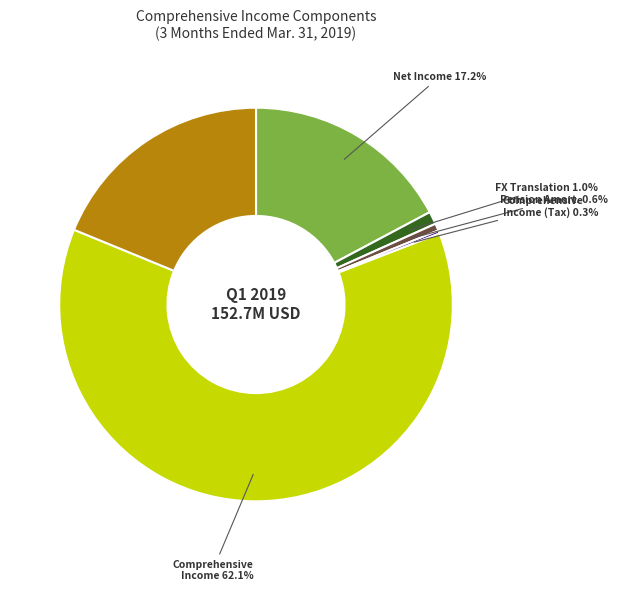

Is there any slice that represents more than half of the pie?

Yes